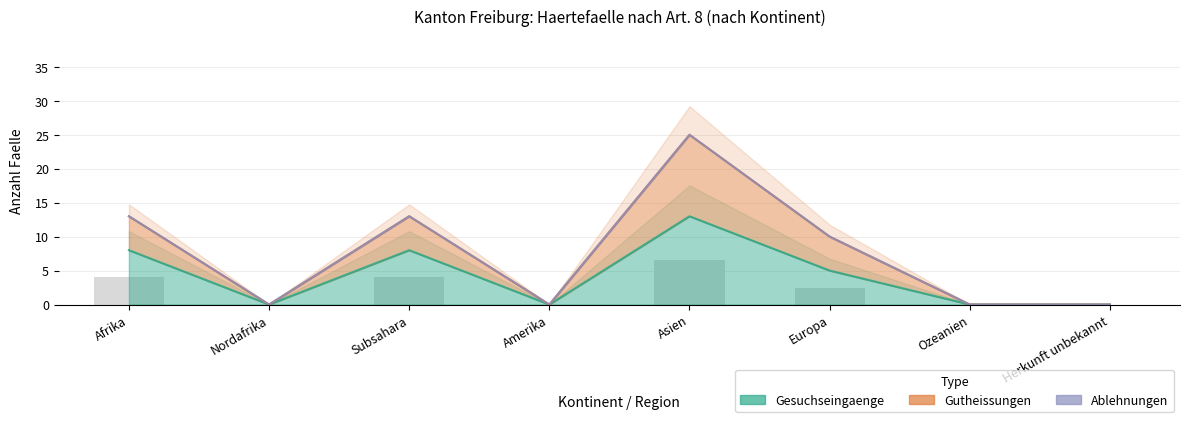

At which label is Gutheissungen closest to 12?

Afrika